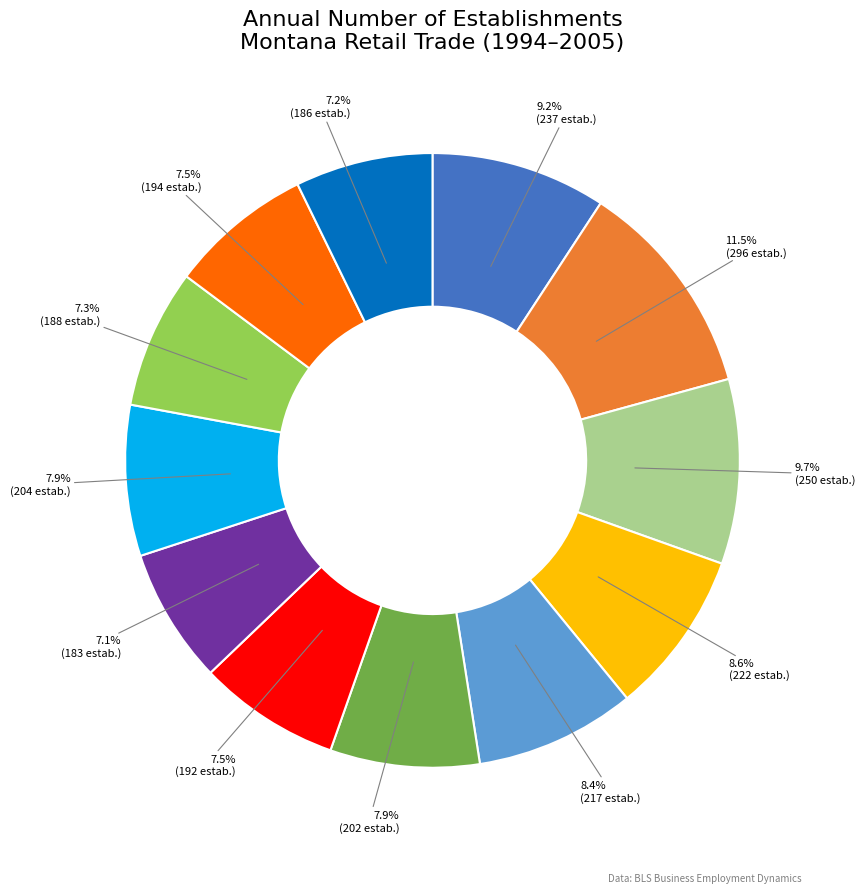

Does any single category account for the majority?

No